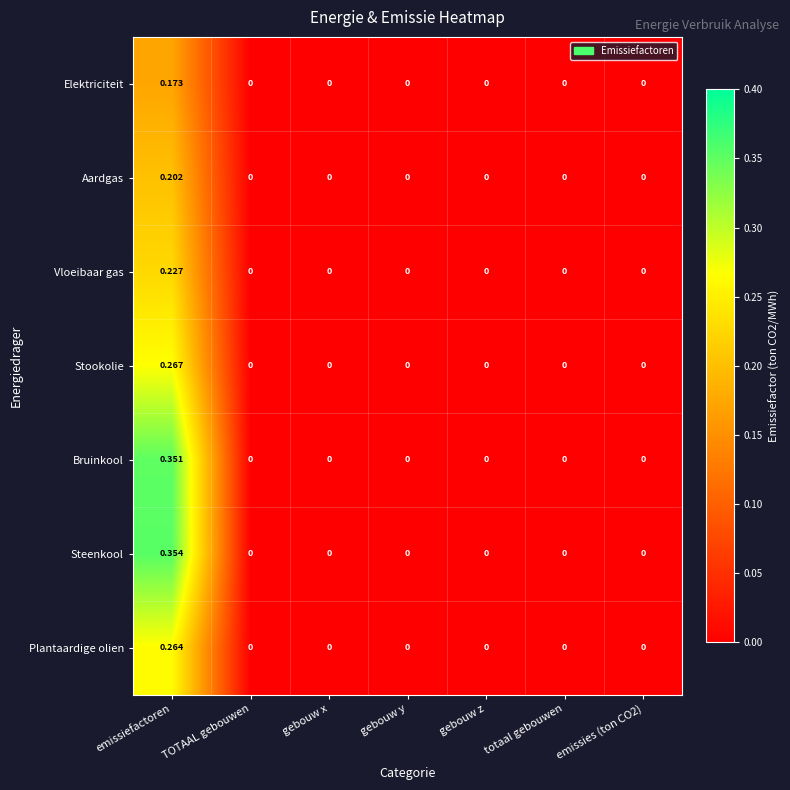

Rank the series at emissiefactoren from lowest to highest value.

Elektriciteit, Aardgas, Vloeibaar gas, Plantaardige olien, Stookolie, Bruinkool, Steenkool